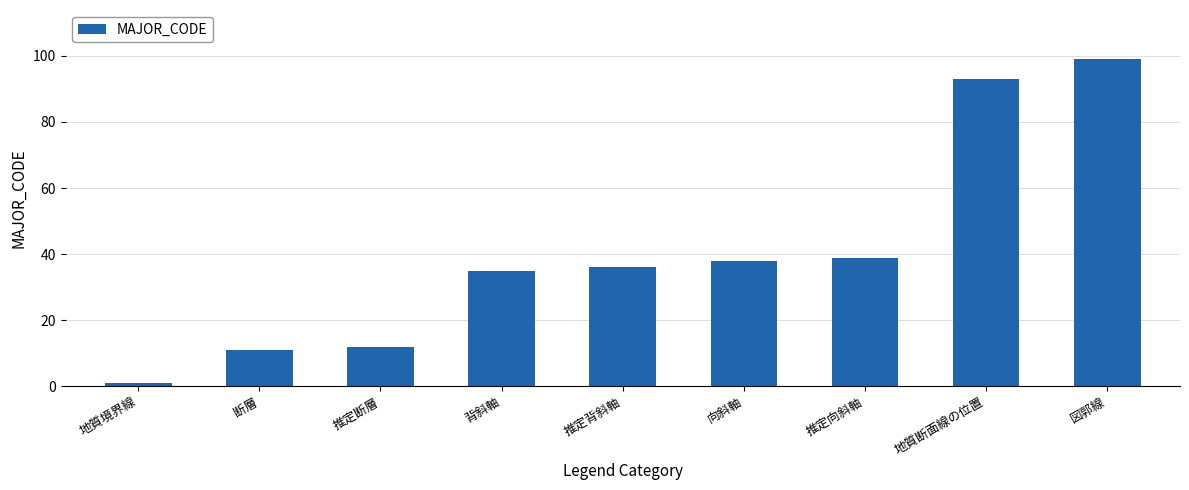

List the labels in order of value, largest first.

図郭線, 地質断面線の位置, 推定向斜軸, 向斜軸, 推定背斜軸, 背斜軸, 推定断層, 断層, 地質境界線